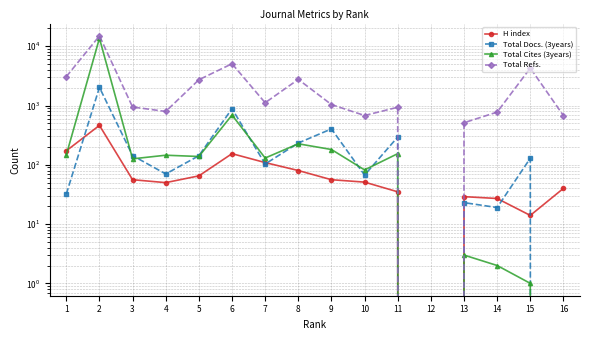

The value of H index at 5 is 40. True or false?

False